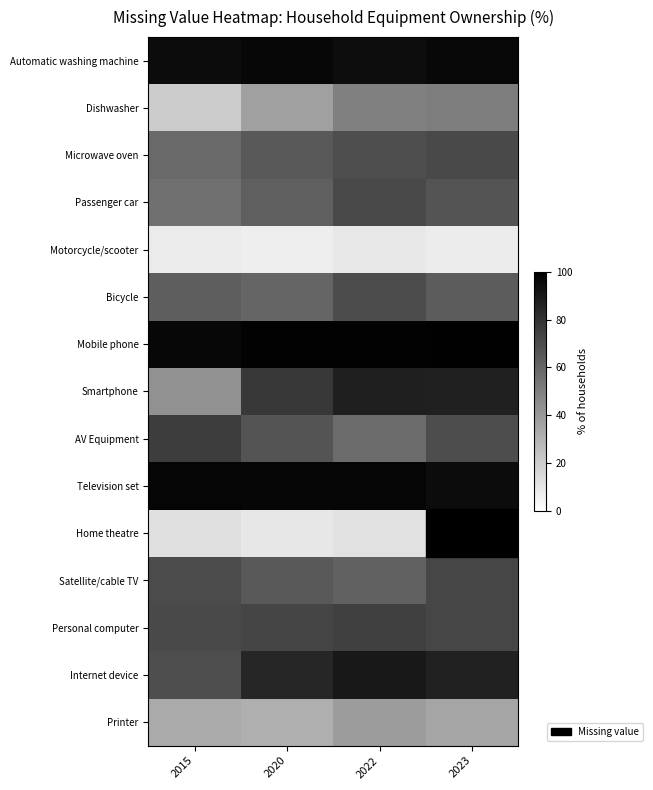

At 2022, list the series in order from smallest to largest.

Motorcycle/scooter, Home theatre, Printer, Dishwasher, AV Equipment, Satellite/cable TV, Microwave oven, Bicycle, Passenger car, Personal computer, Smartphone, Internet device, Automatic washing machine, Television set, Mobile phone